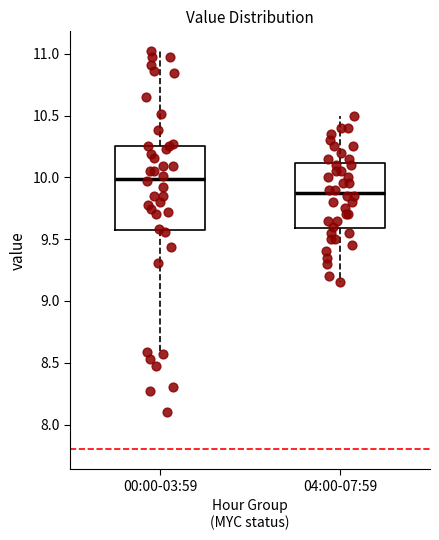

Which box's median line is the highest?

00:00-03:59